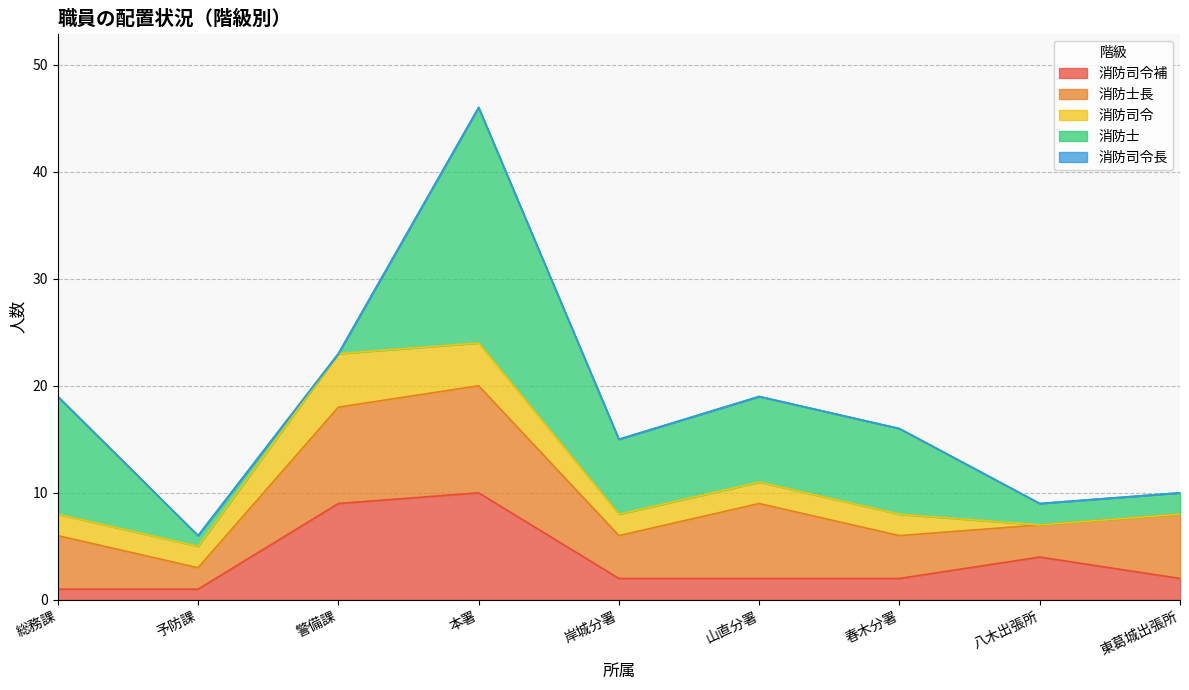

What is the total value across all series at 山直分署?

19